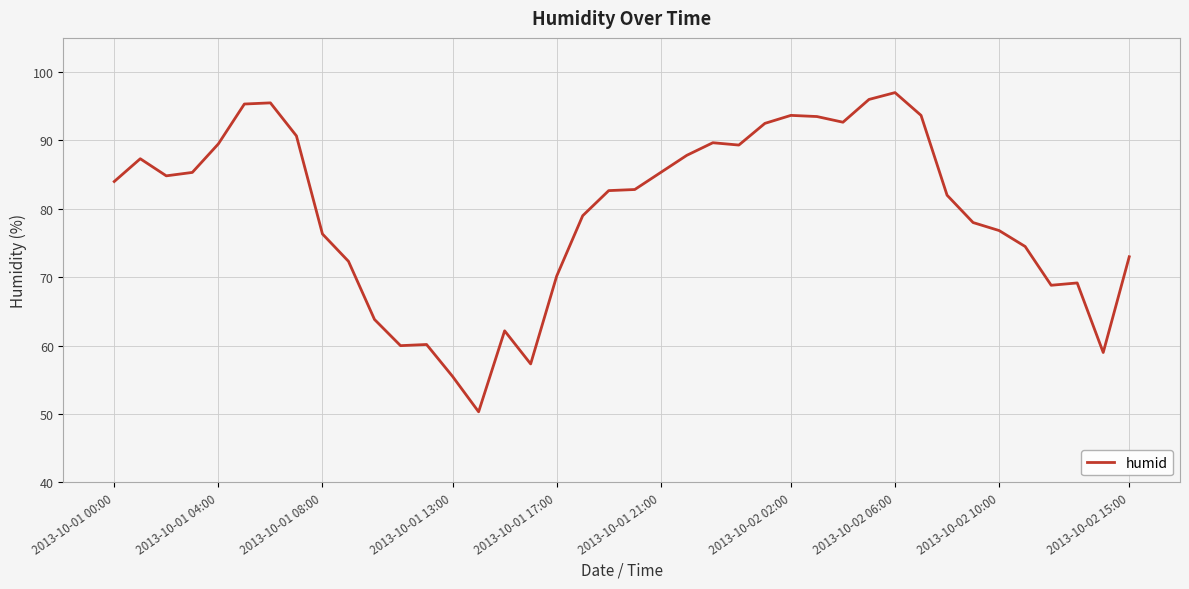

What is the difference between the maximum and minimum values?

46.7